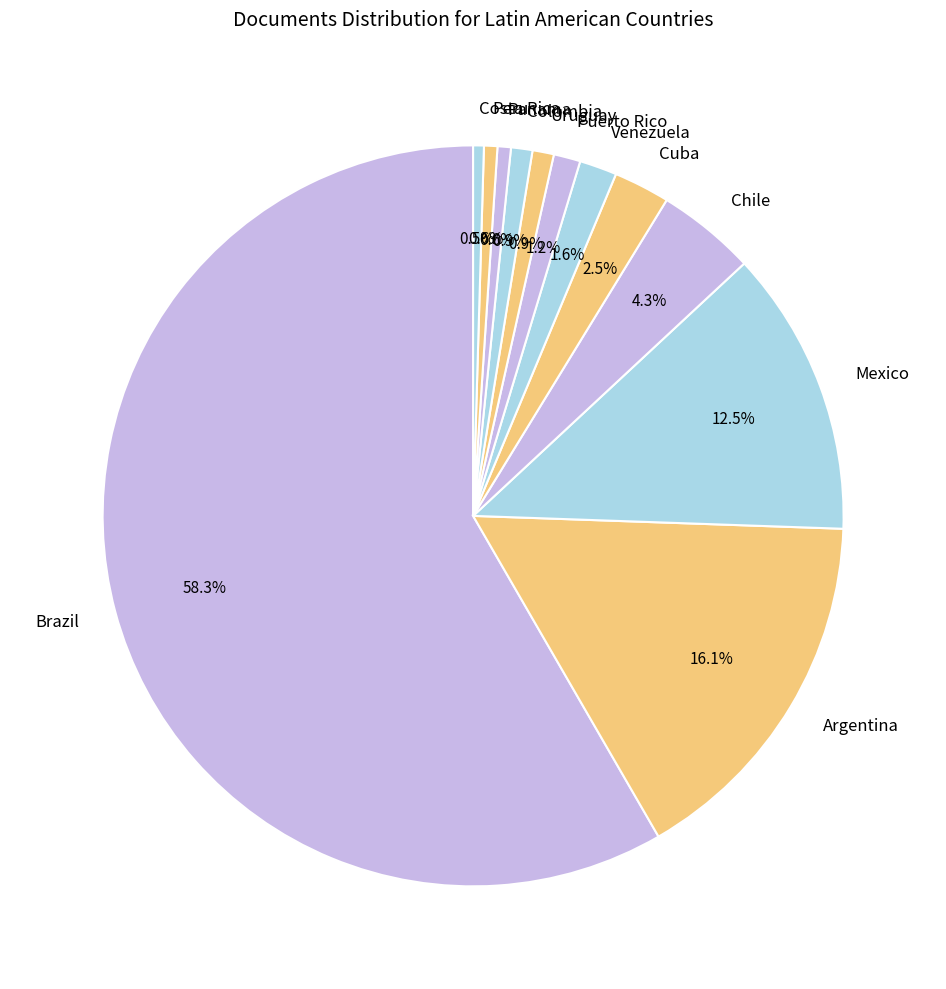

What portion of the pie excludes Chile?

95.7%